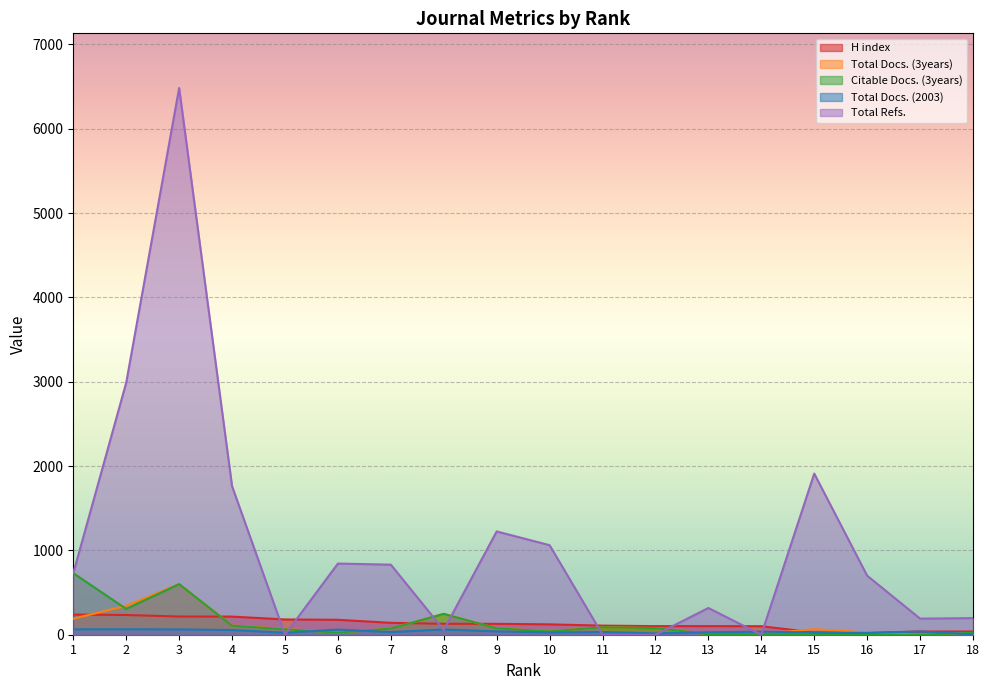

What is the minimum value for Total Docs. (3years)?

1